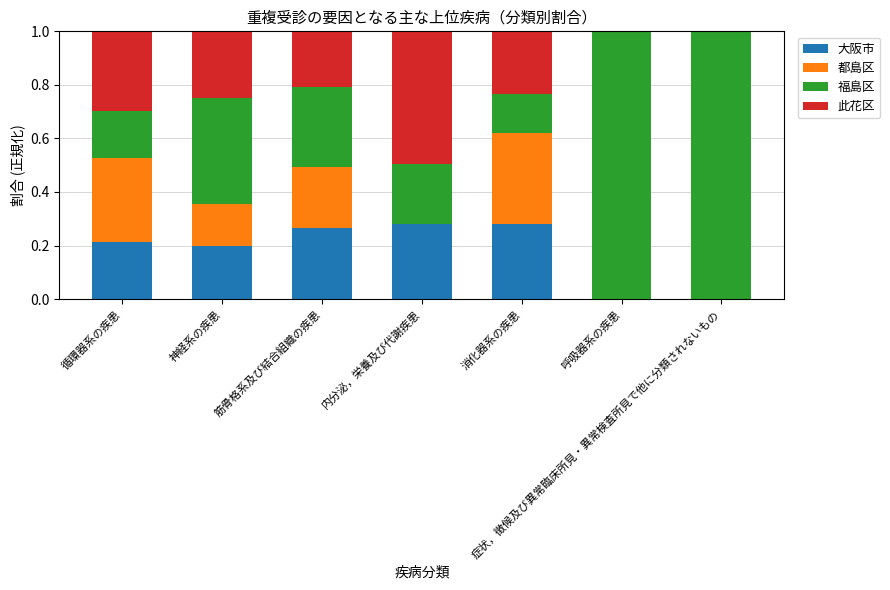

What is the total value across all series at 呼吸器系の疾患?

1.0